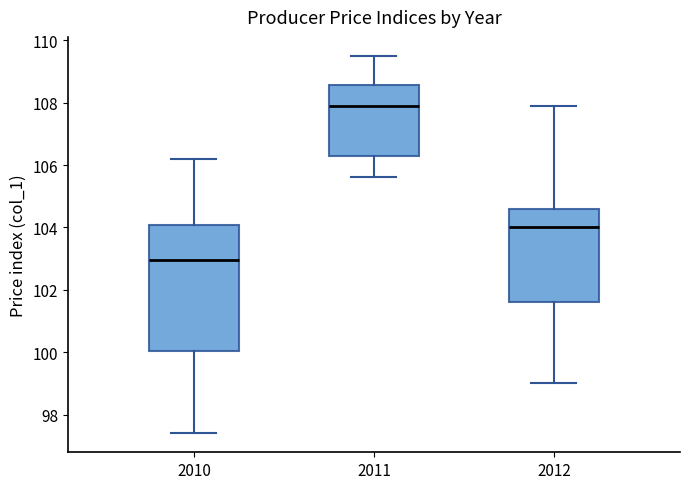

Which box's median line is the lowest?

2010